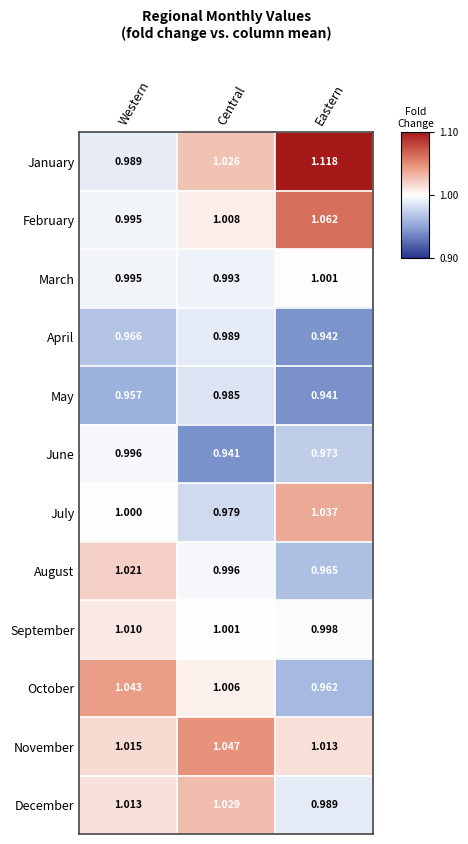

Is the value of June at Central greater than the value of July at Eastern?

No